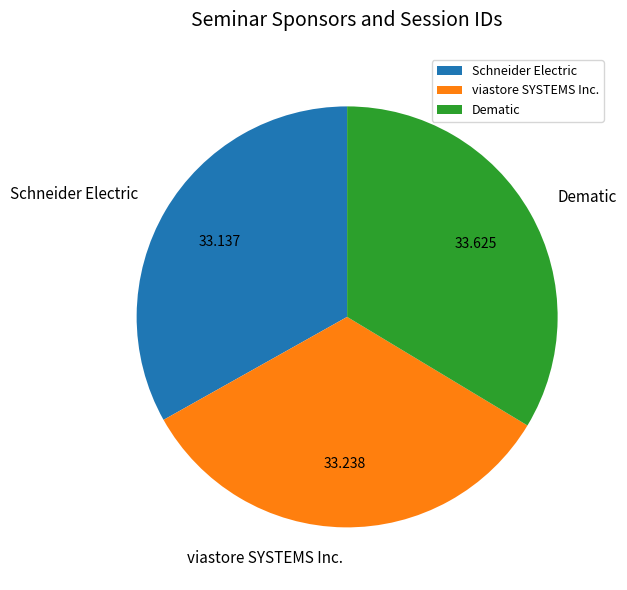

How many segments does this pie chart have?

3